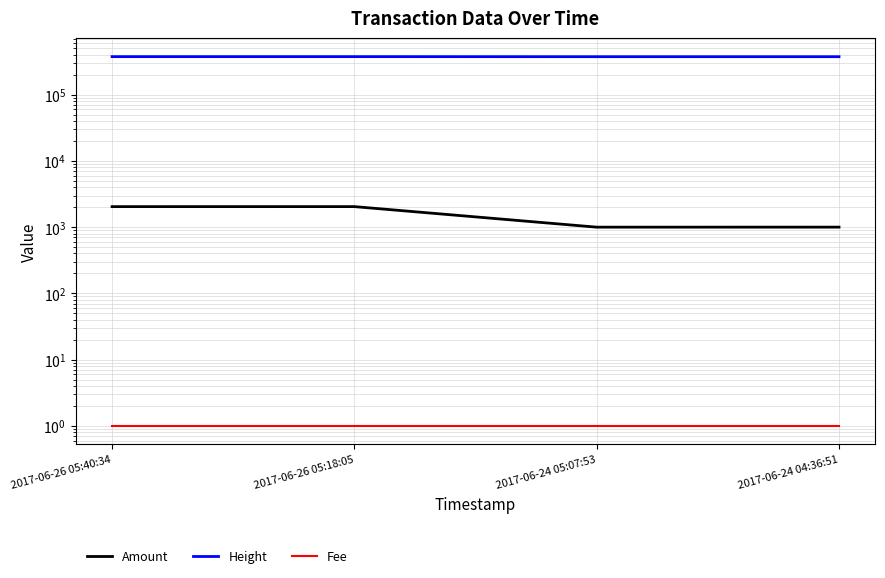

Which category has the highest value in the Fee series?

2017-06-26 05:40:34